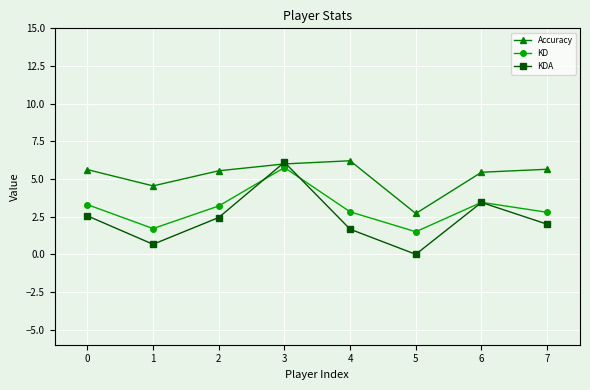

Rank the series at 1 from highest to lowest value.

Accuracy, KD, KDA